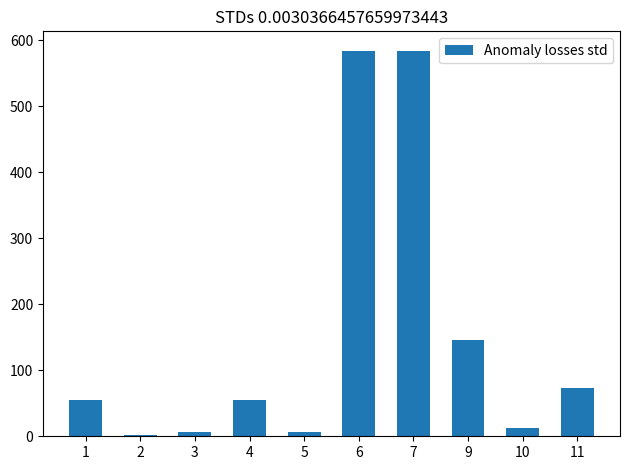

What value does the data have at 11?

73.0